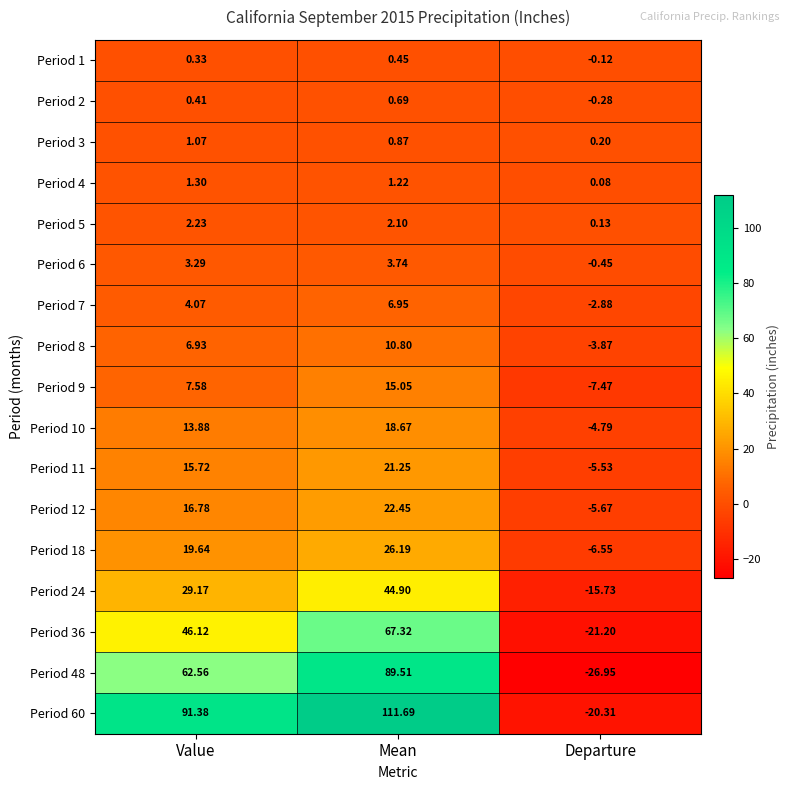

List the labels in order of Period 10 value, largest first.

Mean, Value, Departure